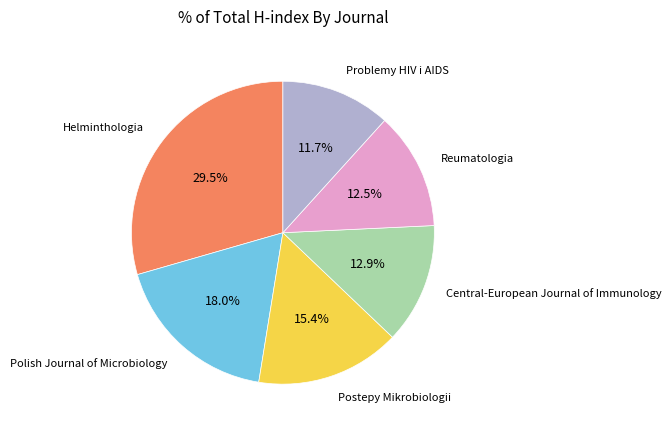

Does any single category account for the majority?

No